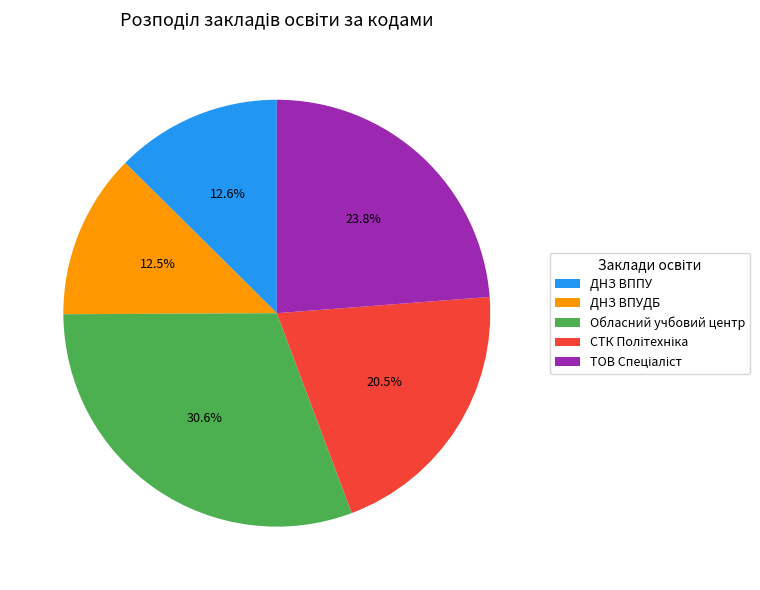

How many slices are in this pie chart?

5